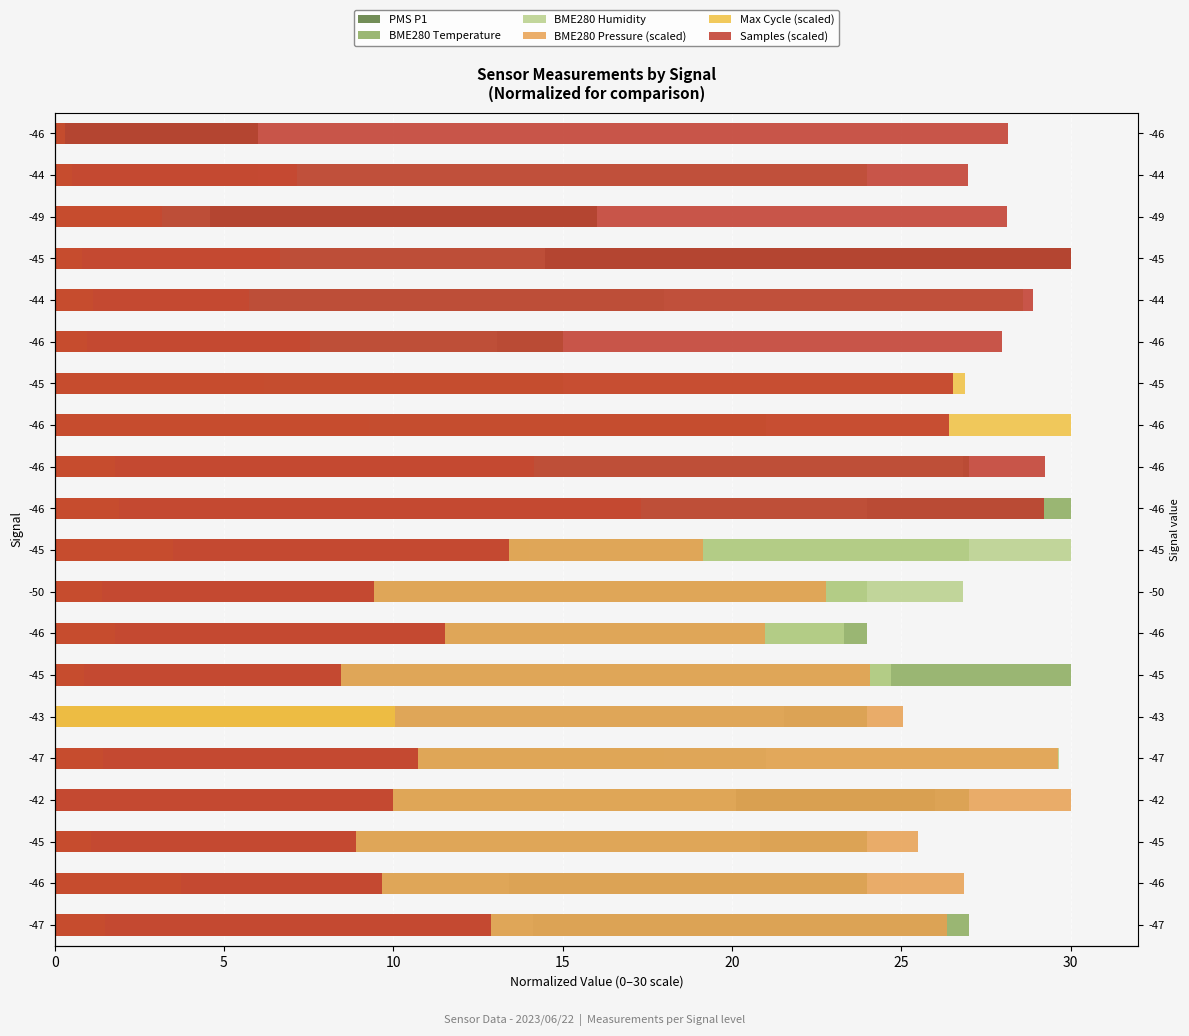

What is the total value across all series at -46?

83.7